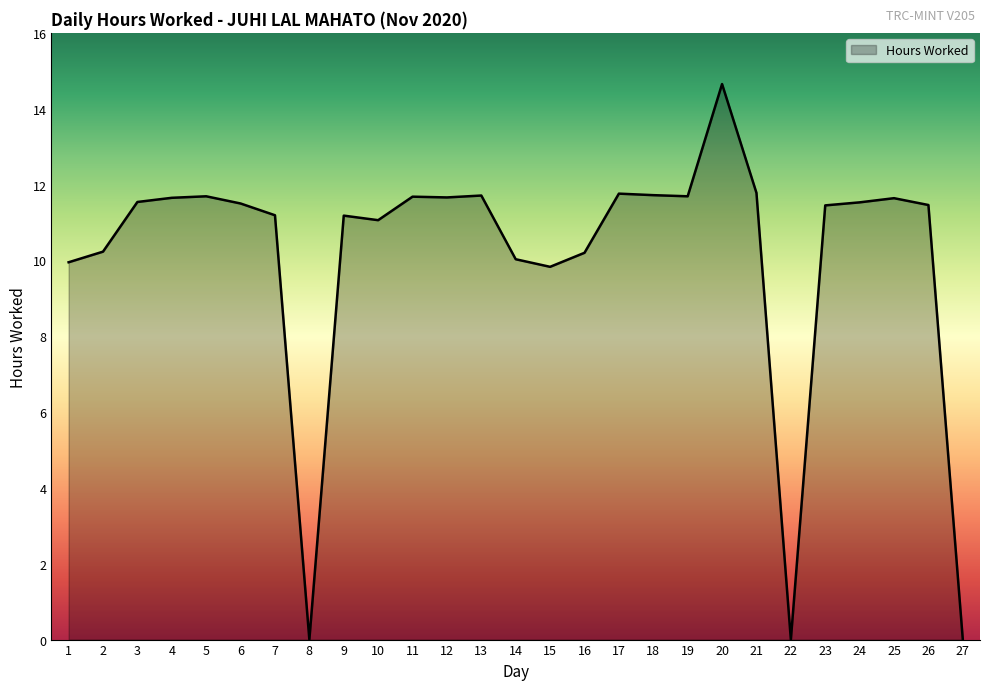

True or false: the data shows 18.6 at 12.

False